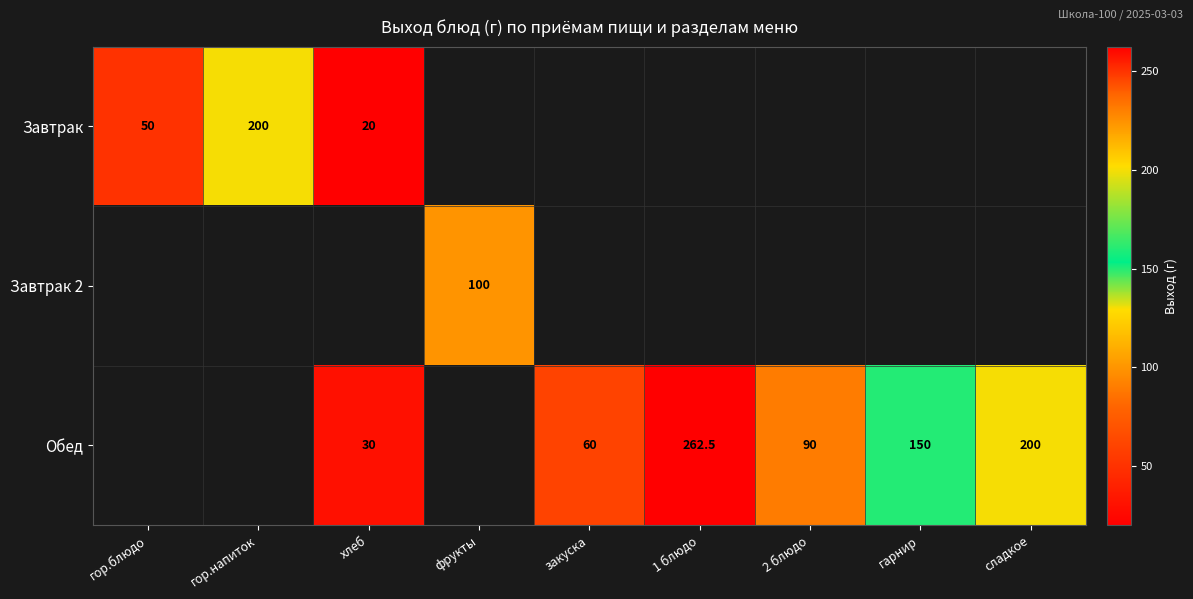

Is it true that Завтрак equals 26.8 at хлеб?

False